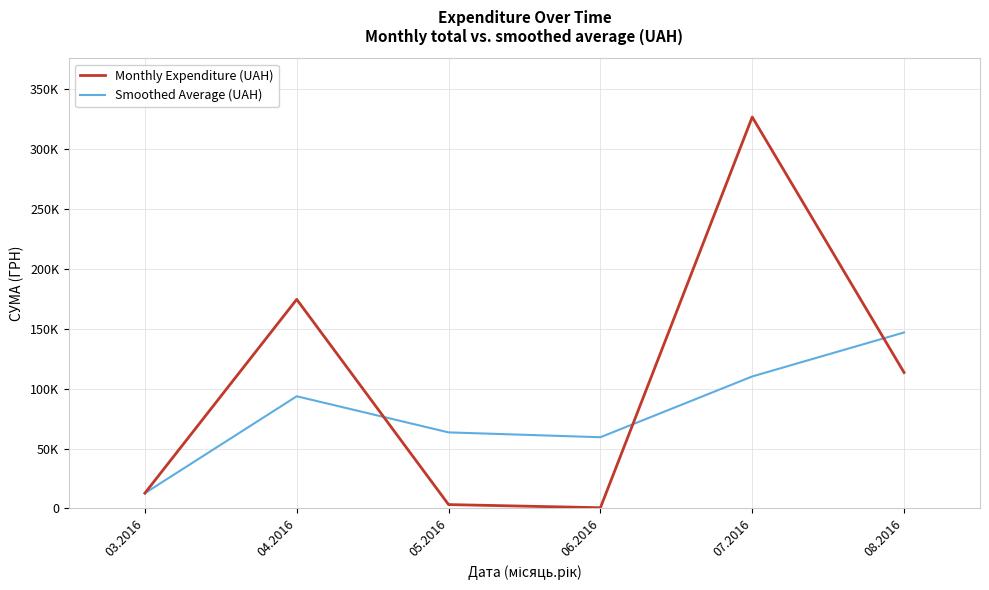

Does the chart display data point markers on the line(s)?

No